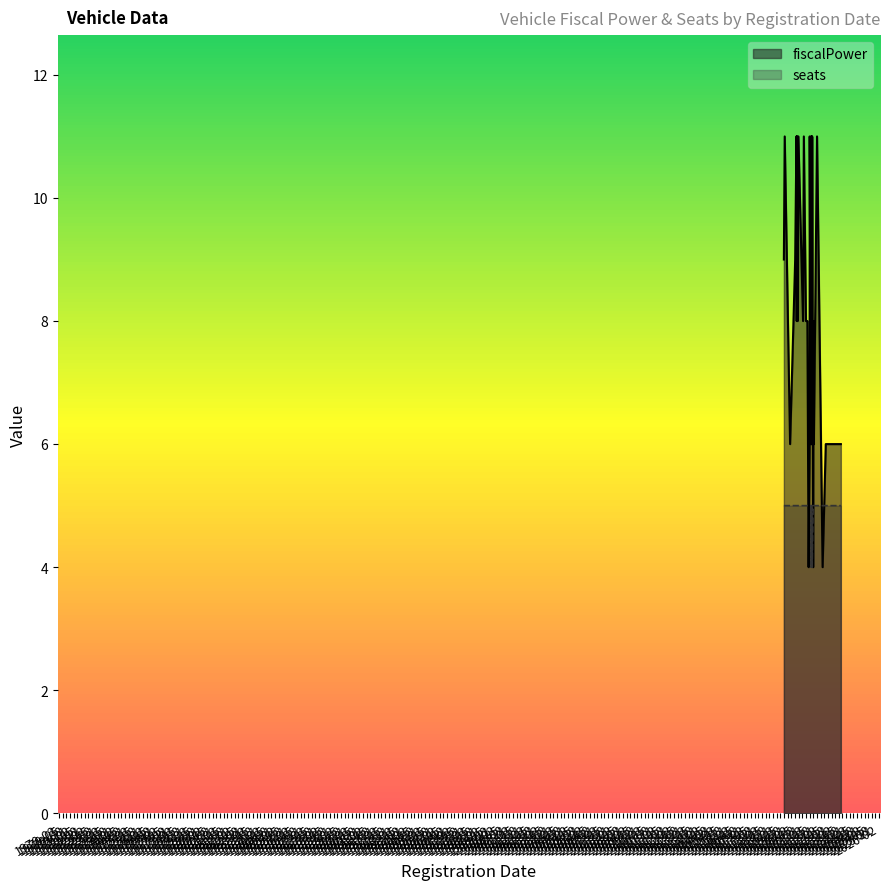

At which category is the sum across all series the highest?

2021-05-05